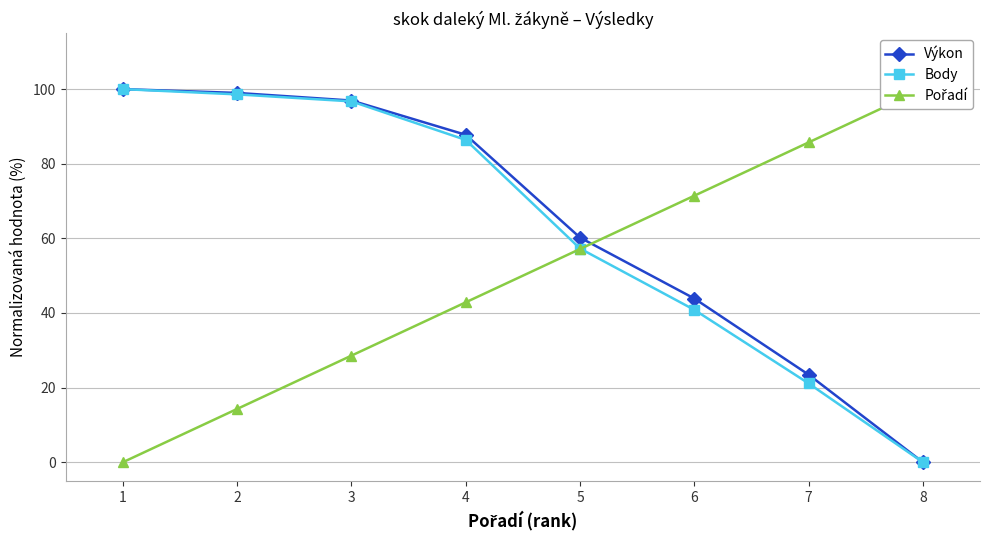

How many positive values does the Body series have?

7